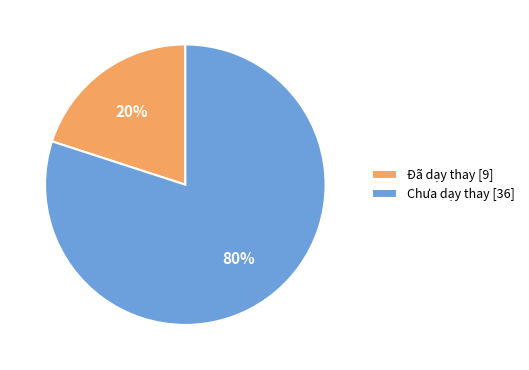

To the nearest percent, what is the difference between the largest and smallest slice percentages?

60%